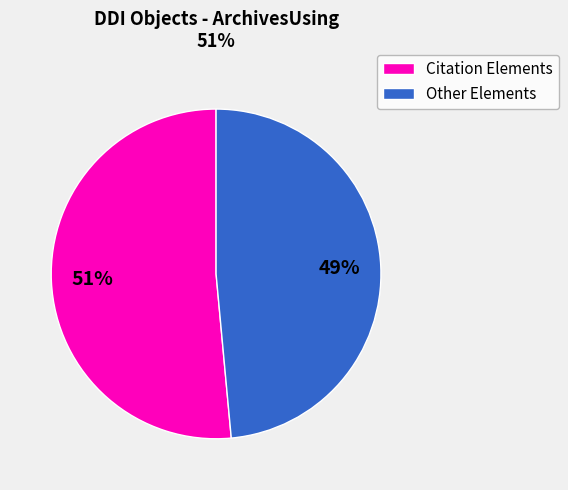

To the nearest percent, what is the average slice percentage?

50%